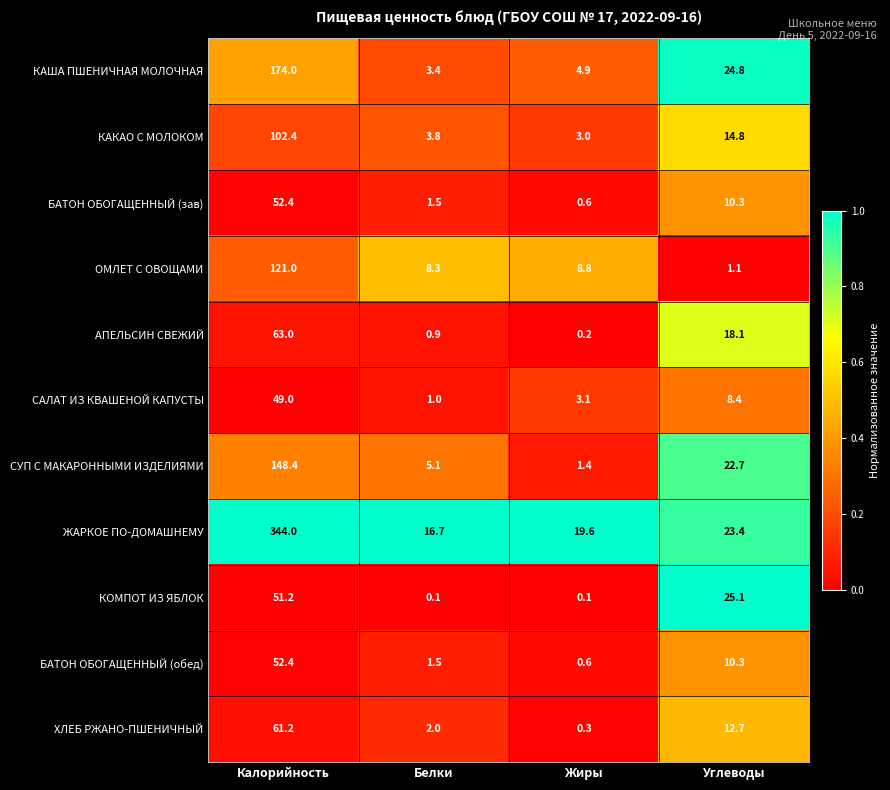

Which series has the widest spread of values?

ЖАРКОЕ ПО-ДОМАШНЕМУ